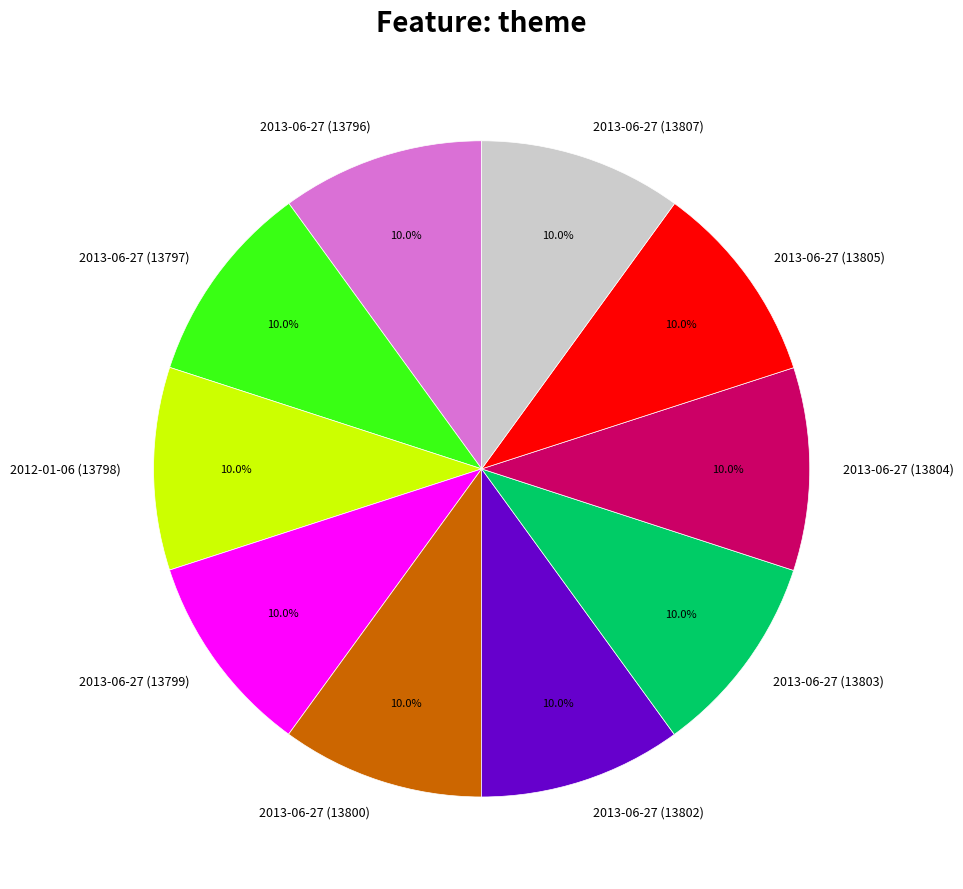

How much of the chart is everything except 2013-06-27 (13799)?

90.0%